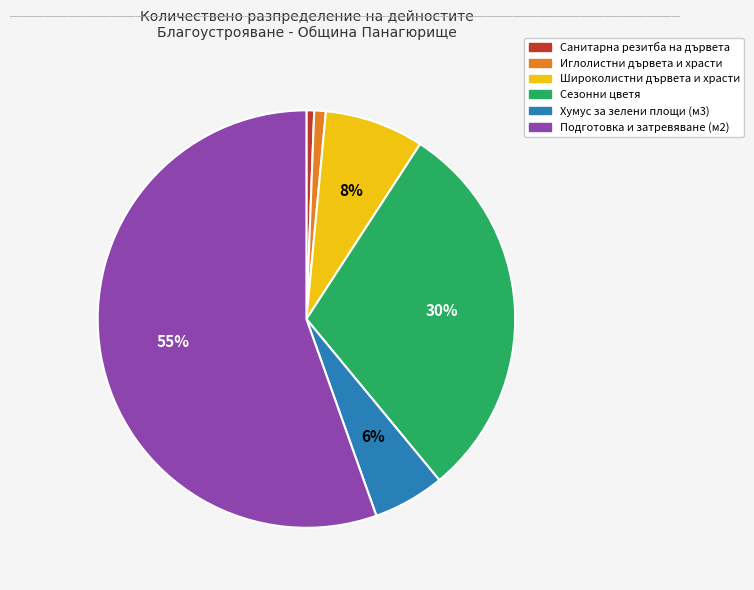

Which has a higher value, Широколистни дървета и храсти or Санитарна резитба на дървета?

Широколистни дървета и храсти